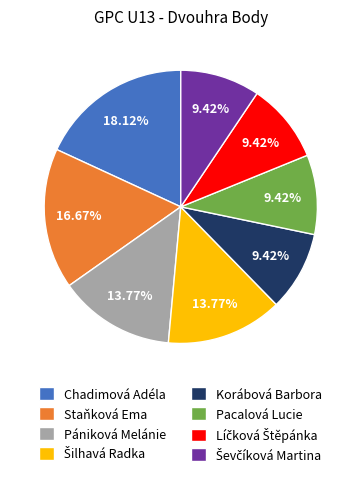

Is there a majority slice in this chart?

No